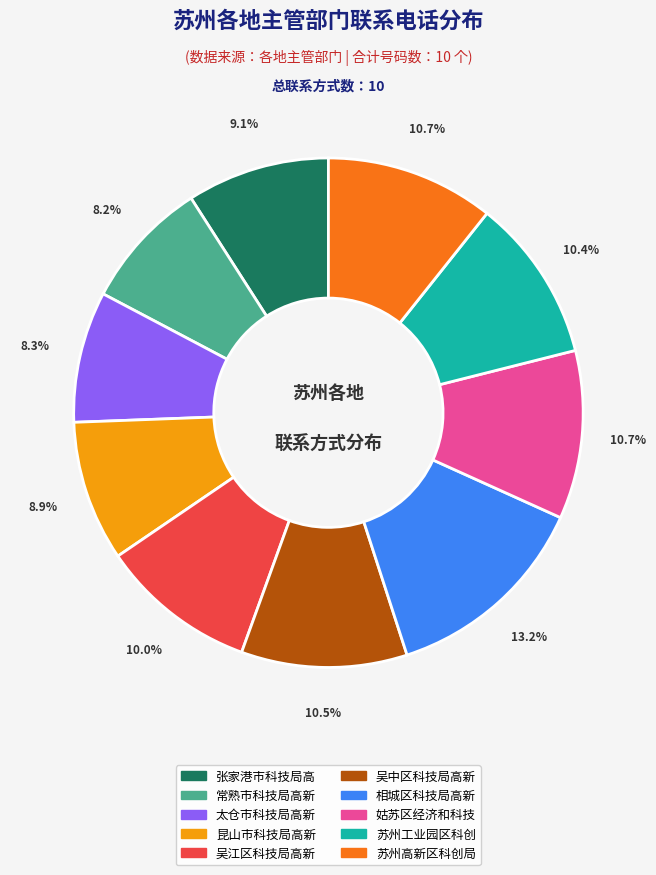

Is there a majority slice in this chart?

No